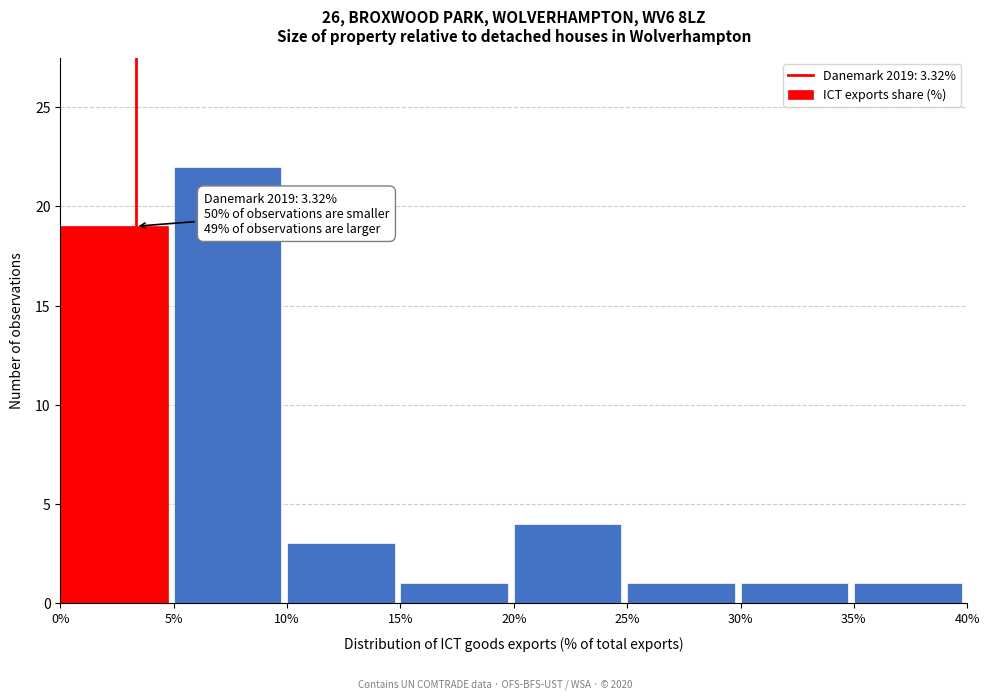

Which range on the x-axis has the tallest bar?

5% to 10%